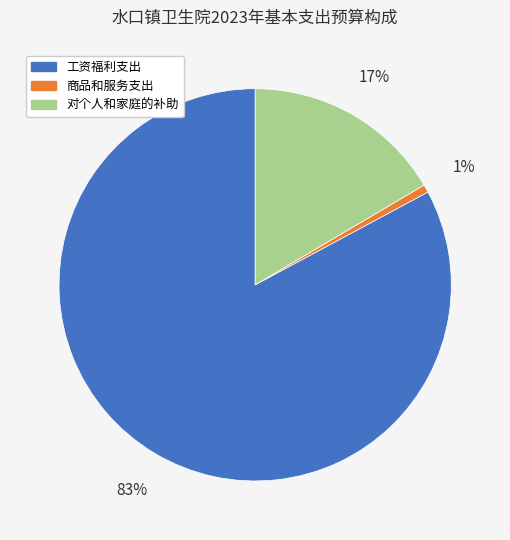

What percentage is the 对个人和家庭的补助 slice, to the nearest percent?

17%